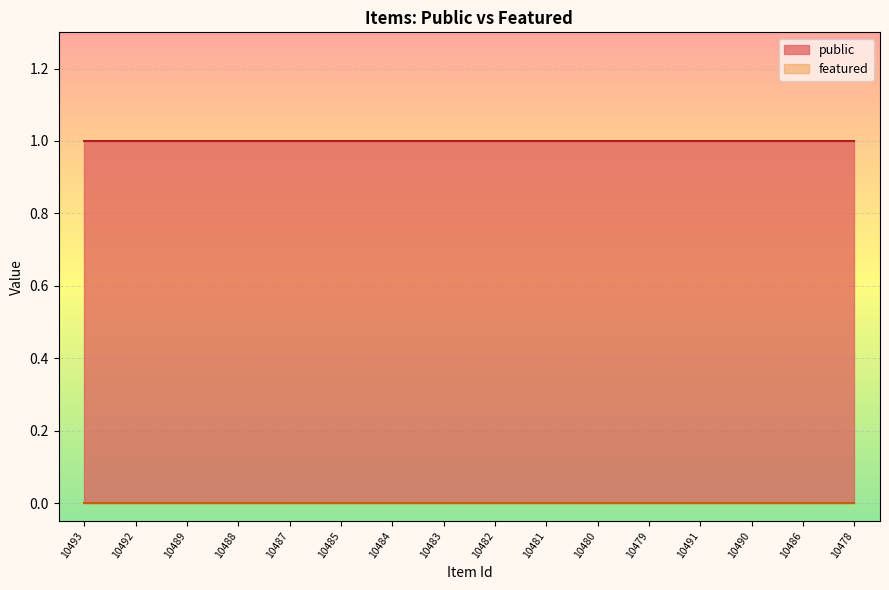

Which series changed the most between 10492 and 10483?

public